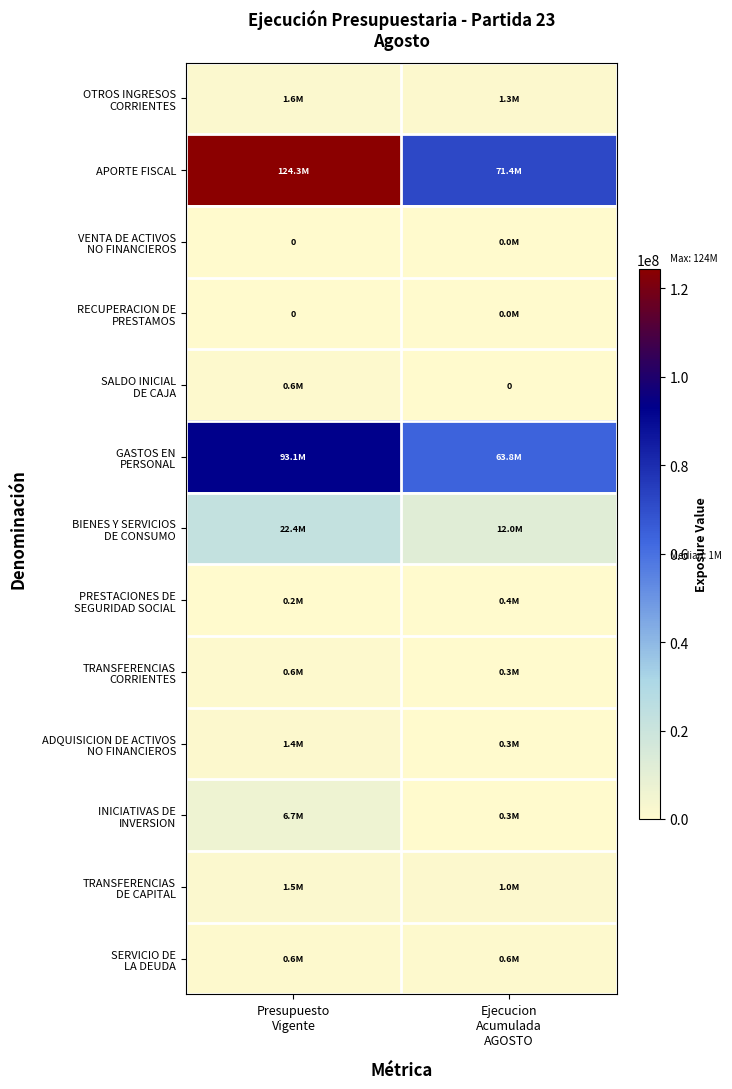

At which category does the chart reach its minimum across all series?

Presupuesto
Vigente